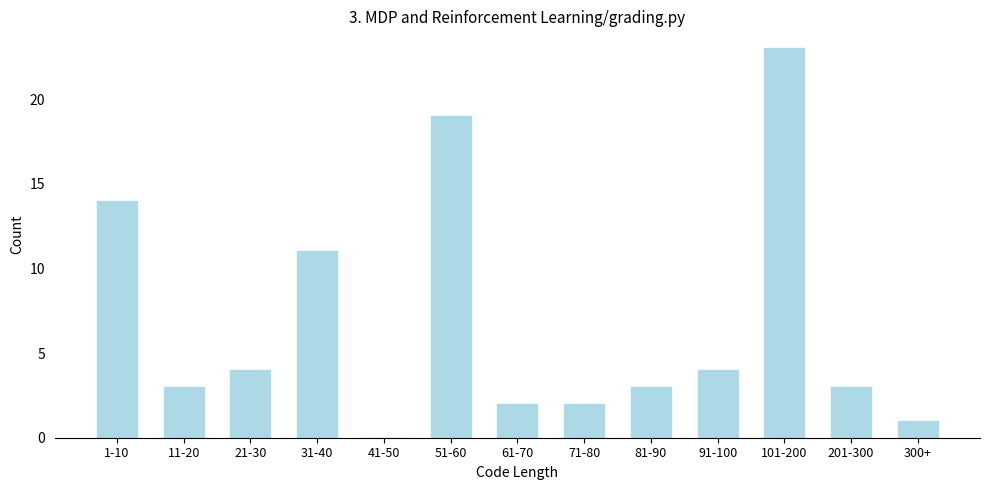

Reading left to right, transcribe all the data shown in this chart.

1-10=14	11-20=3	21-30=4	31-40=11	41-50=0	51-60=19	61-70=2	71-80=2	81-90=3	91-100=4	101-200=23	201-300=3	300+=1